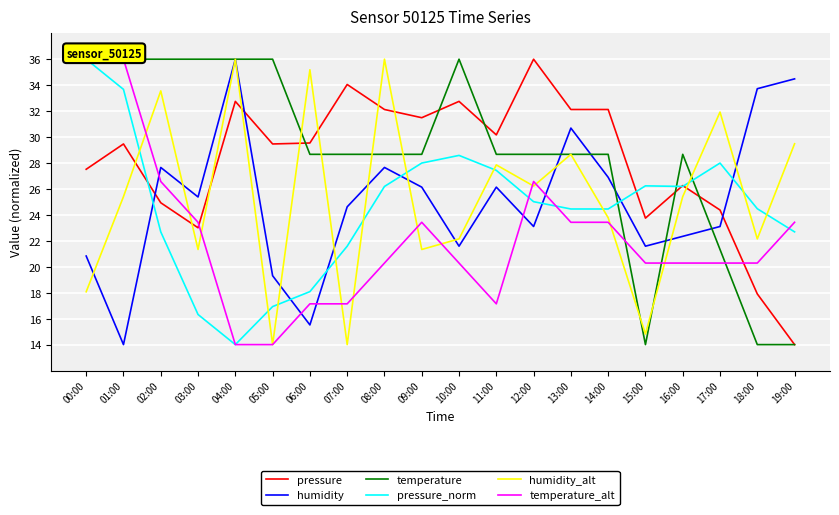

How many data points in temperature are less than 28?

4